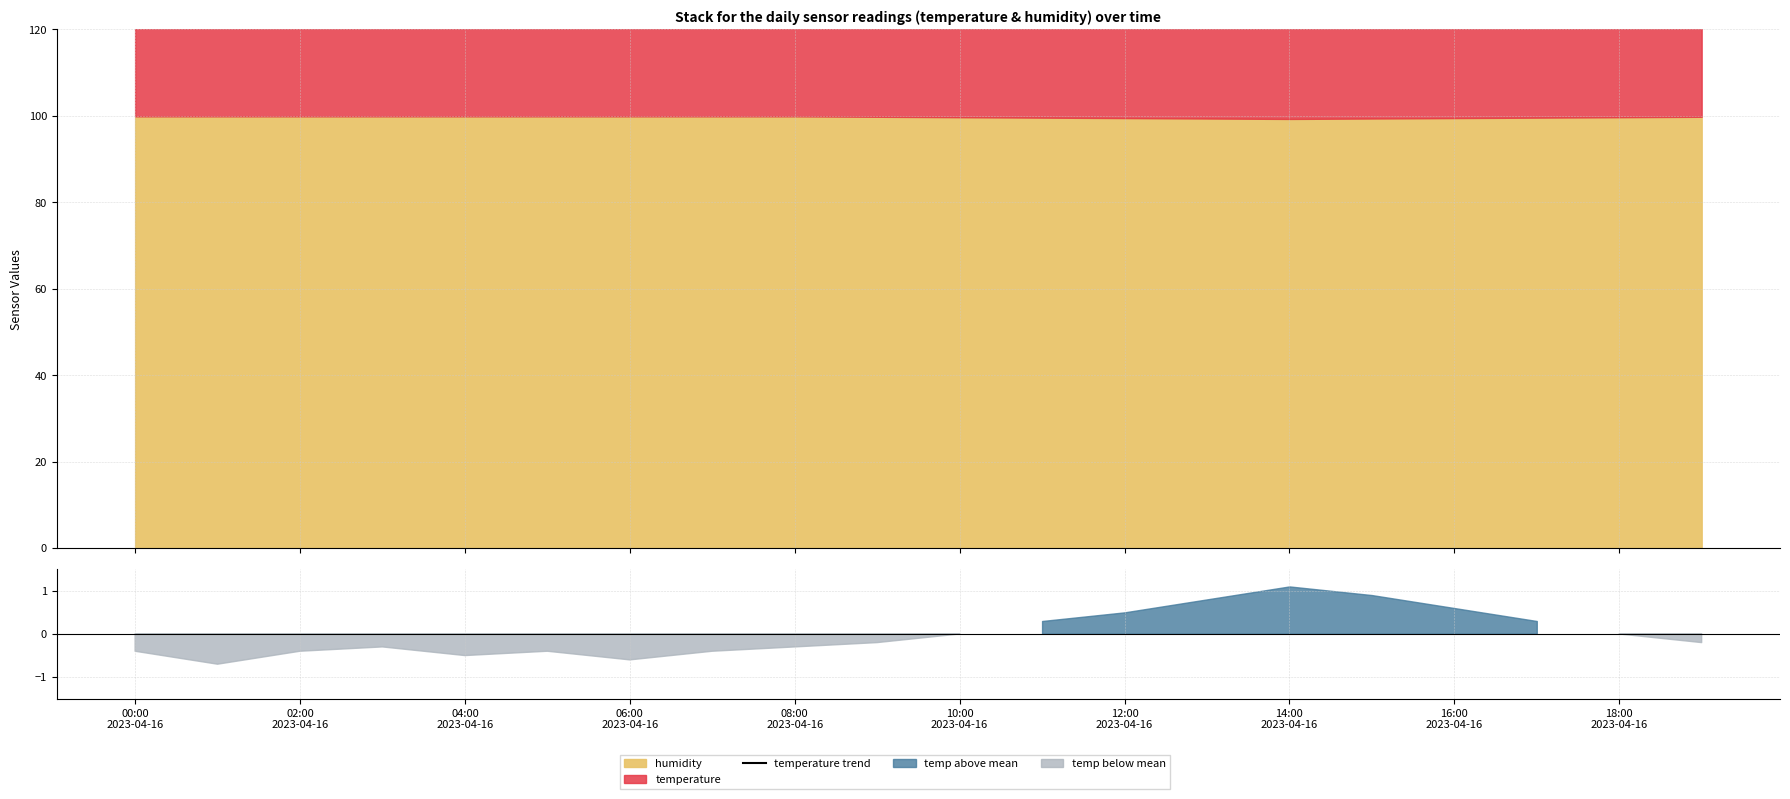

The chart shows a value of 233.8 at 02:00 2023-04-16. True or false?

False